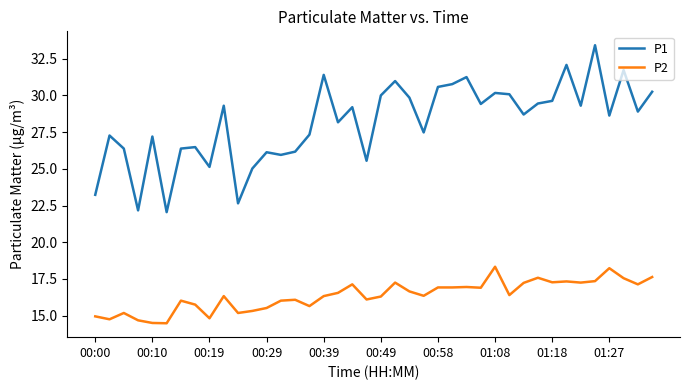

List the series in order of their overall mean, lowest first.

P2, P1